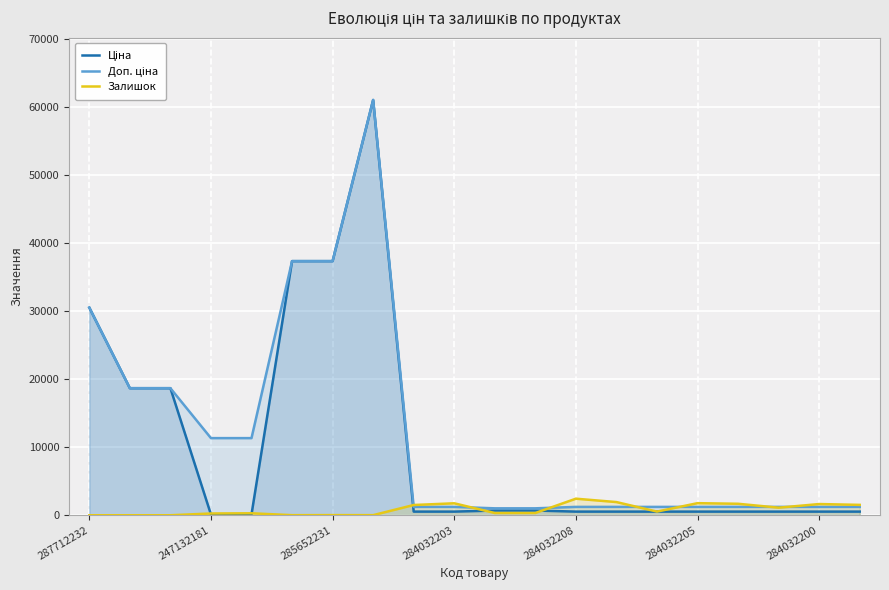

How many lines are shown in the chart?

3